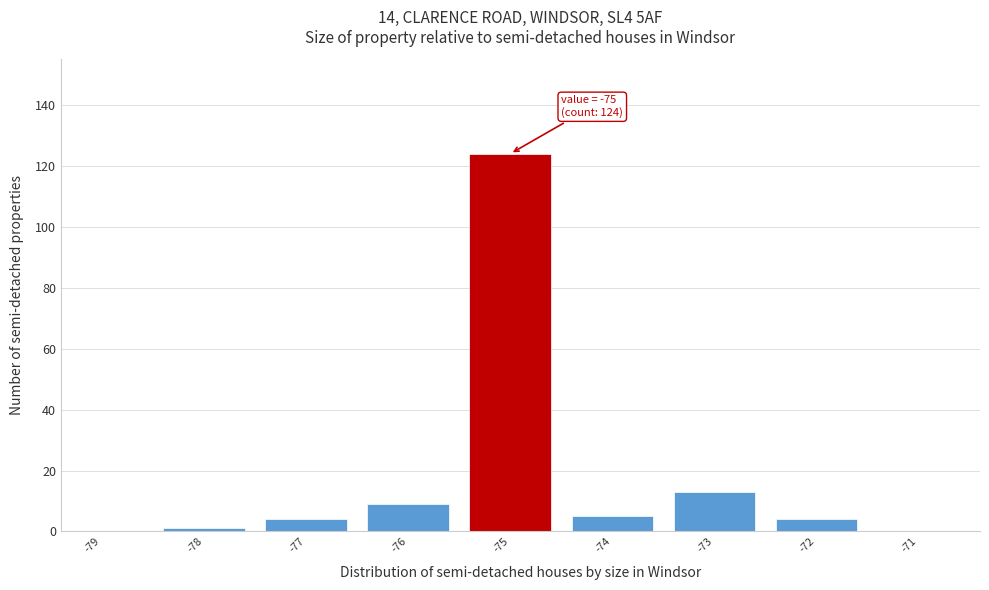

Reading left to right, extract all data points from this chart.

-79=0	-78=1	-77=4	-76=9	-75=124	-74=5	-73=13	-72=4	-71=0